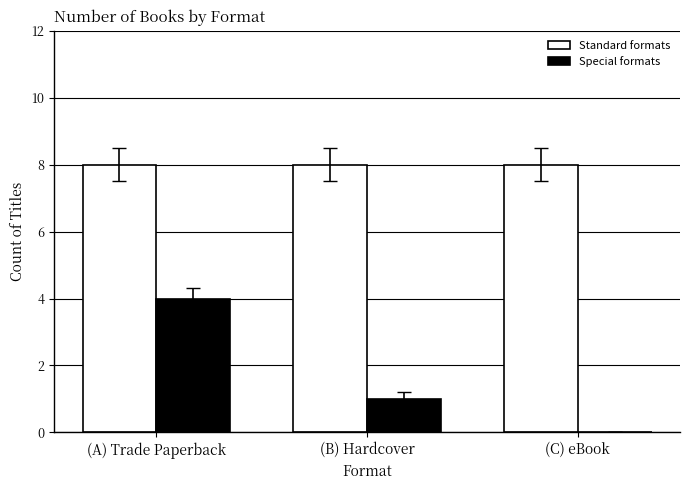

What is the total value across all series at (A) Trade Paperback?

12